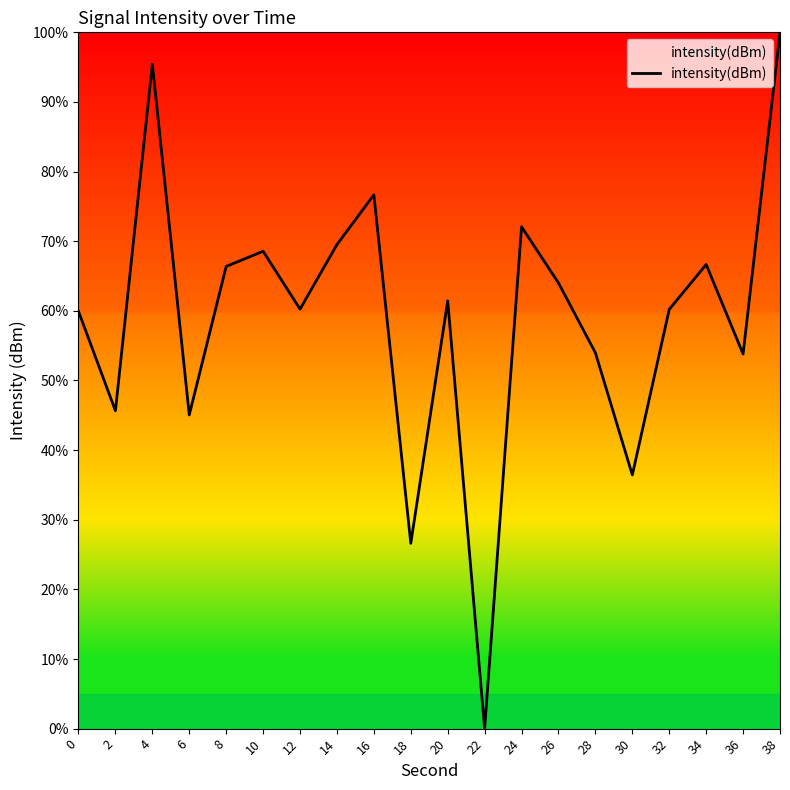

What is the sum of the values at 8 and 6?

111.4